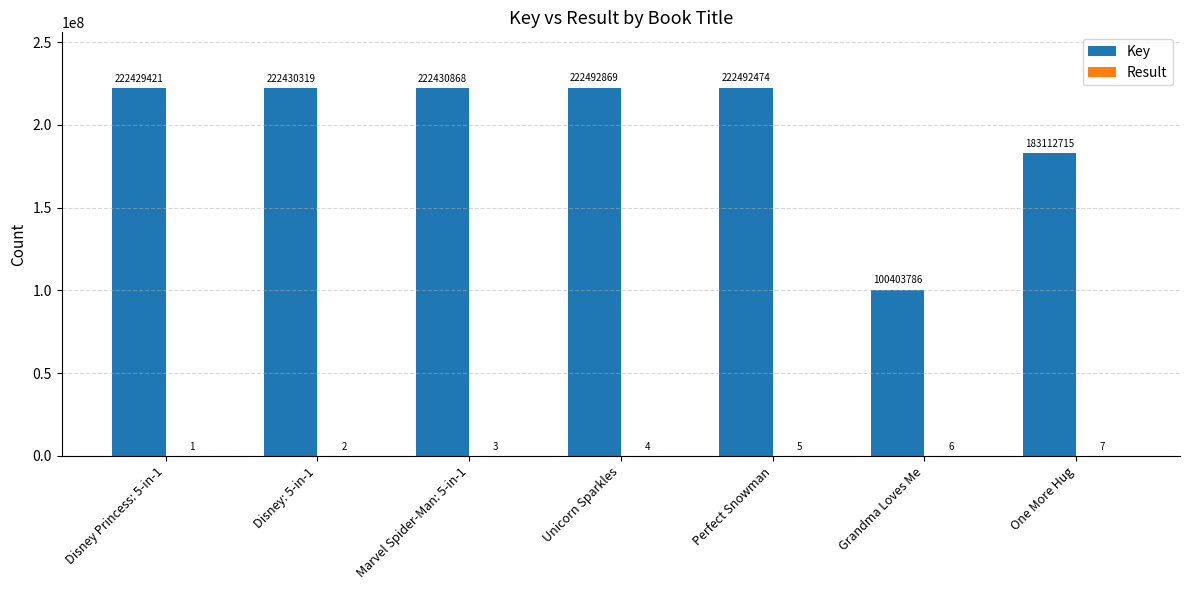

Which series has the largest total across all categories?

Key